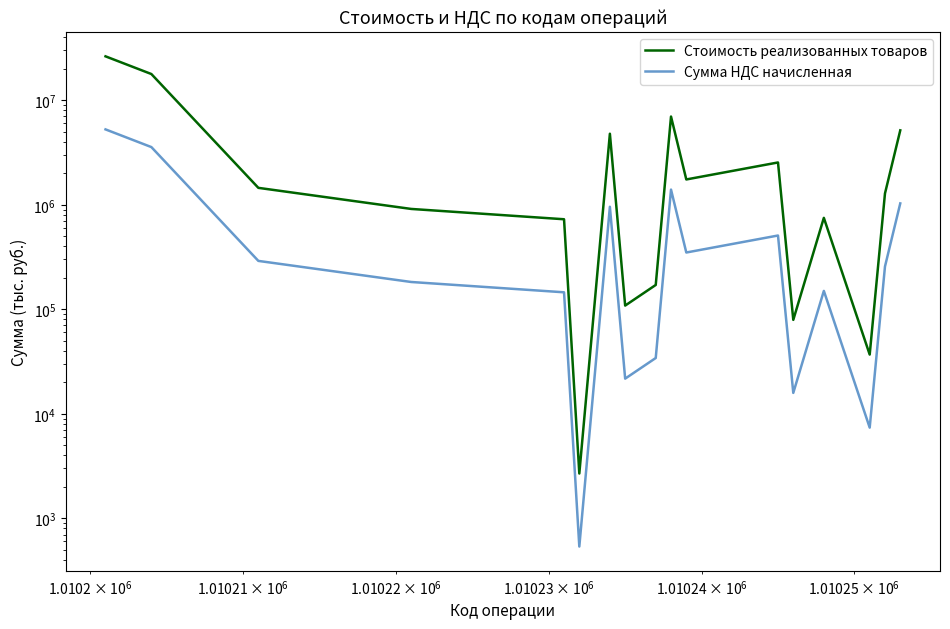

True or false: Стоимость реализованных товаров has more than 1 points higher than both neighbors.

True